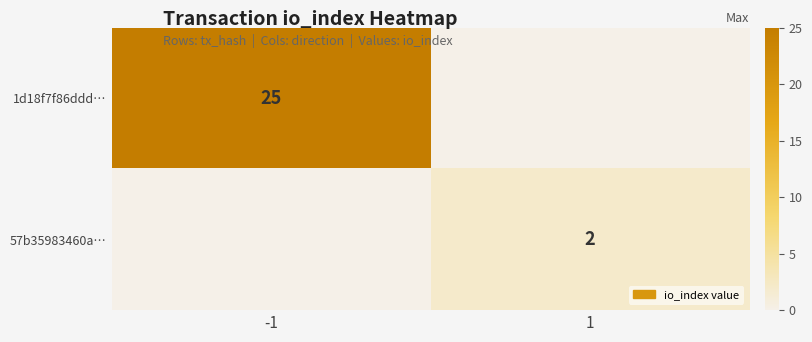

Is it true that 57b35983460a… equals 2 at 1?

True